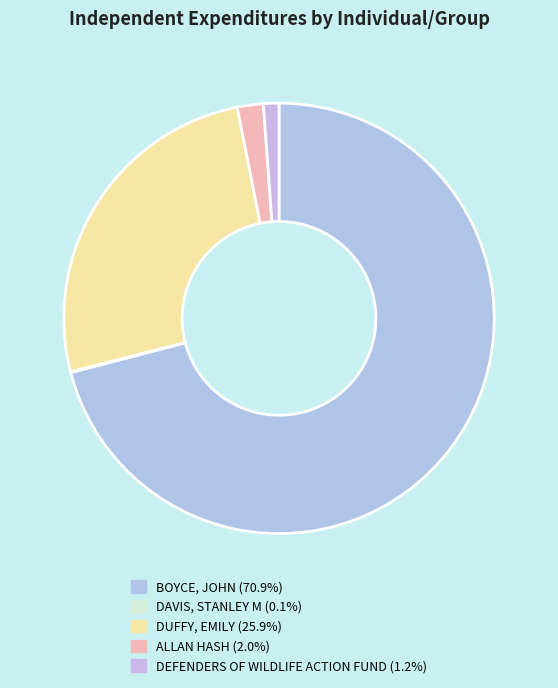

The BOYCE, JOHN slice represents 71% of the pie. True or false?

True